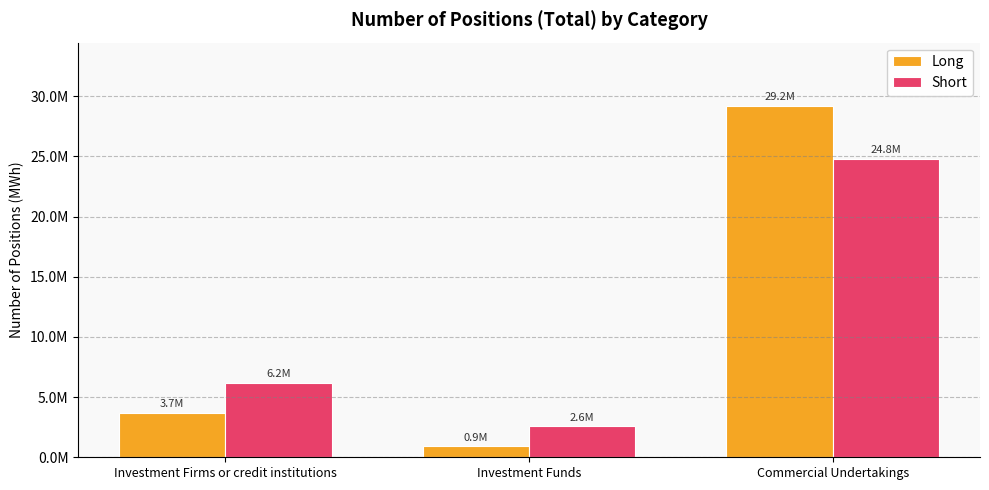

Is it true that Short equals 24804405 at Commercial Undertakings?

True